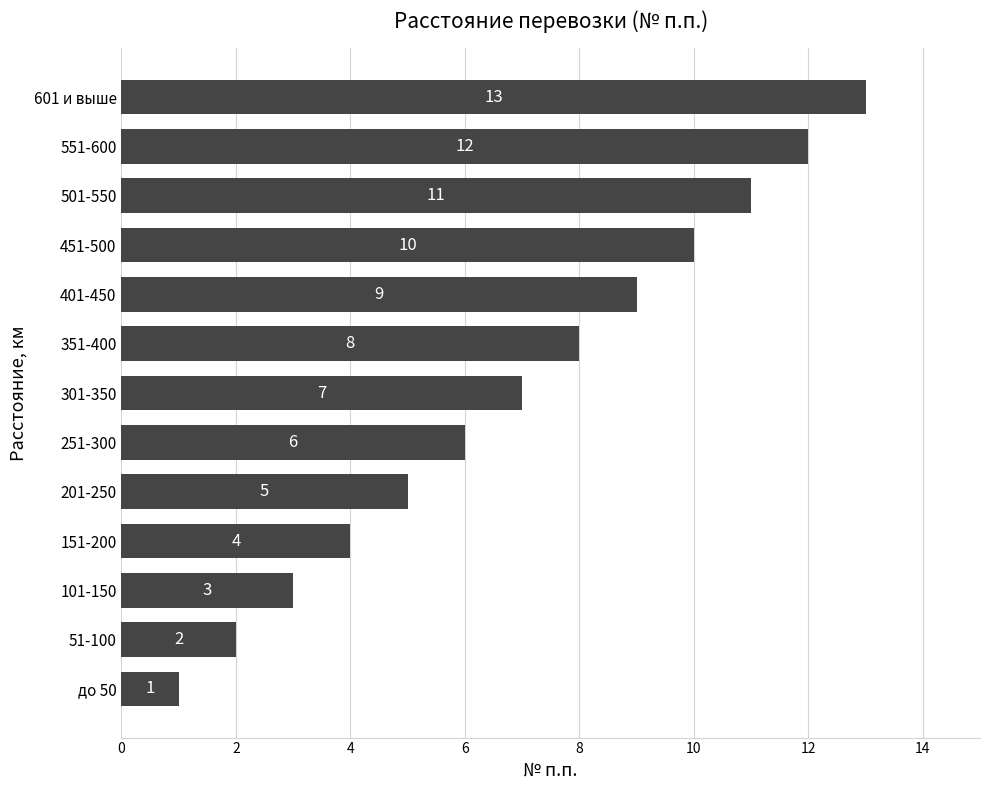

What is the difference between the second highest and second lowest values?

10